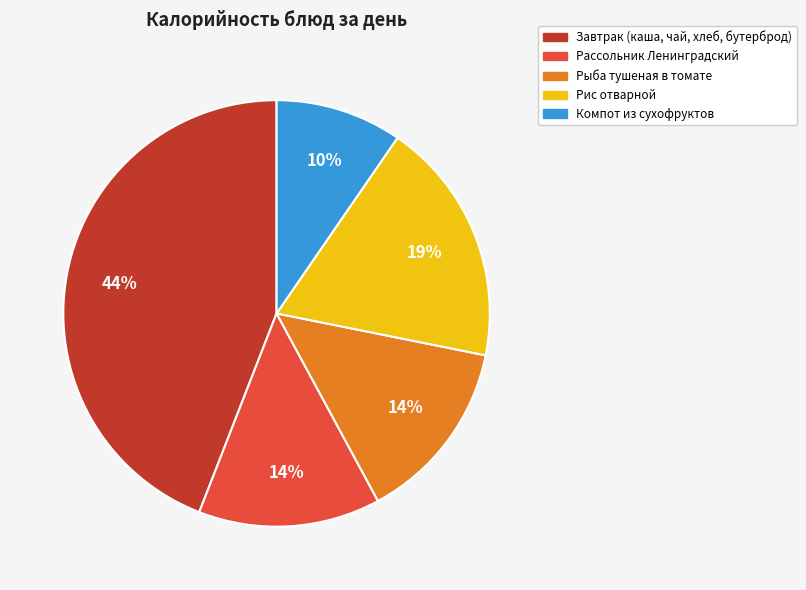

To the nearest percent, what is the difference between the largest and smallest slice percentages?

34%